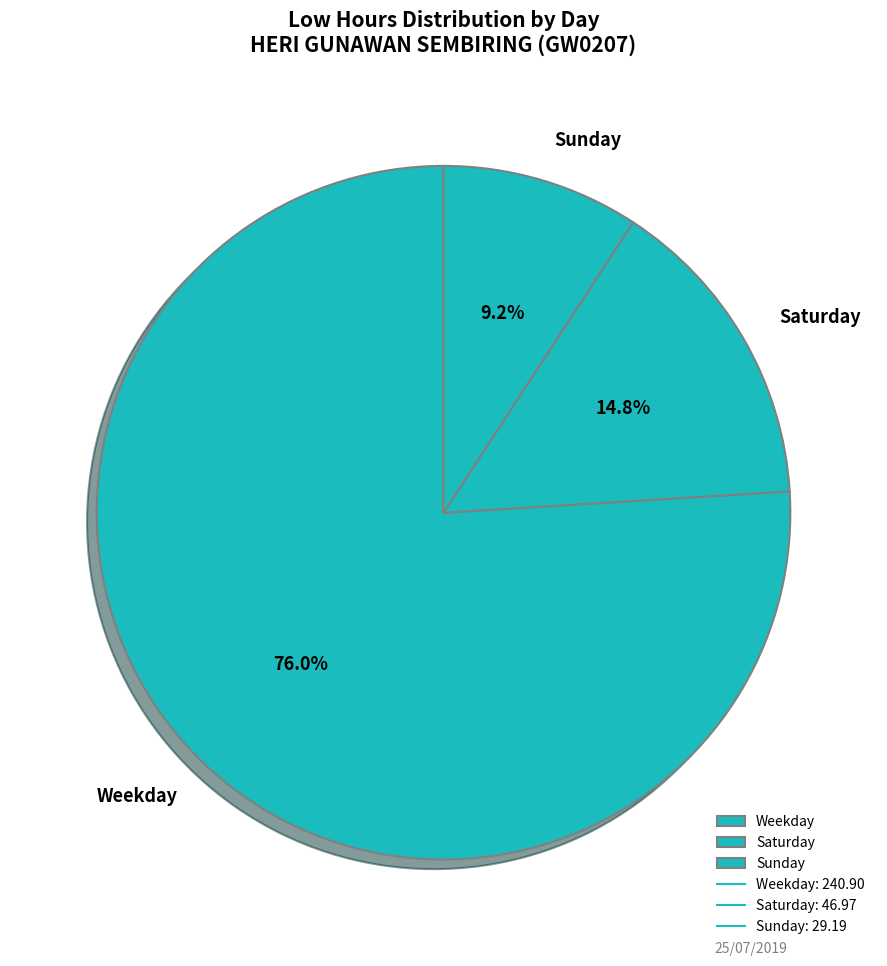

What is the ratio of the value at Sunday to the value at Saturday?

0.6